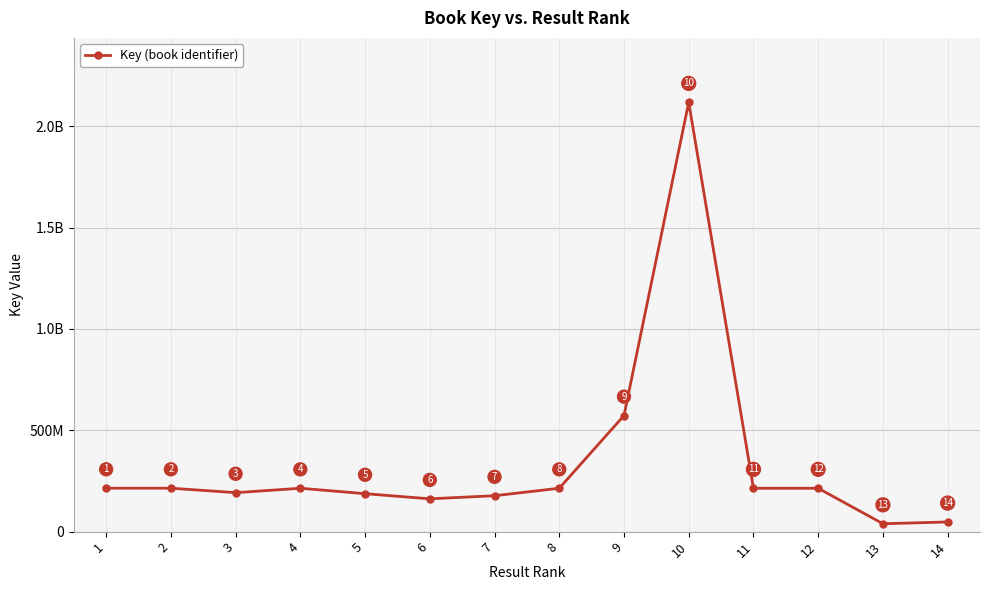

Is this an area chart (filled region under the line)?

No